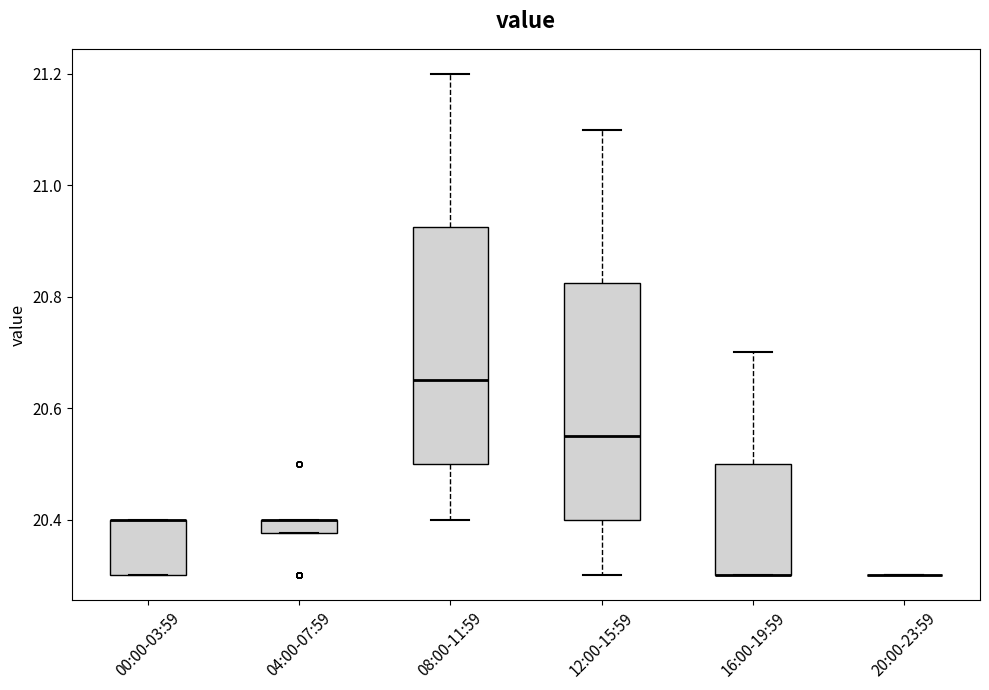

Where is the upper edge of the box for 04:00-07:59 on the y-axis? The values are not printed on the chart, so give them approximately, as read against the axis.

20.40